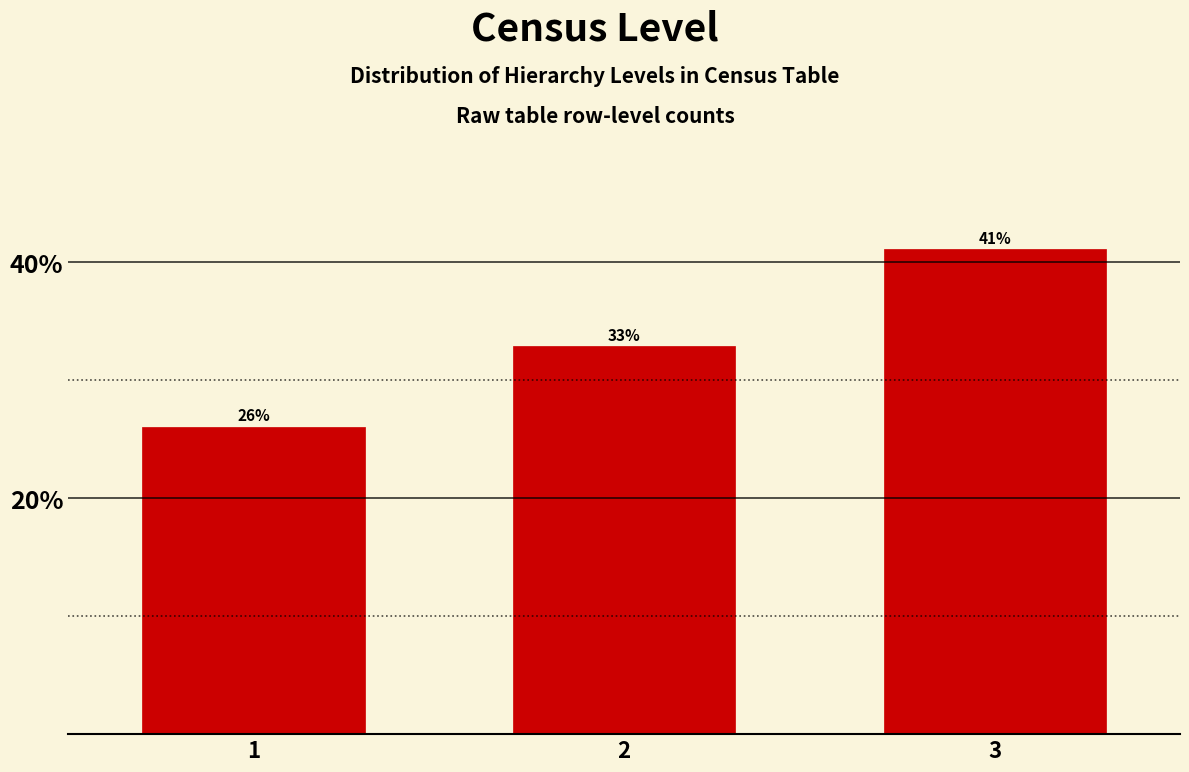

What is the value of the 3rd bar from the left?

41.1